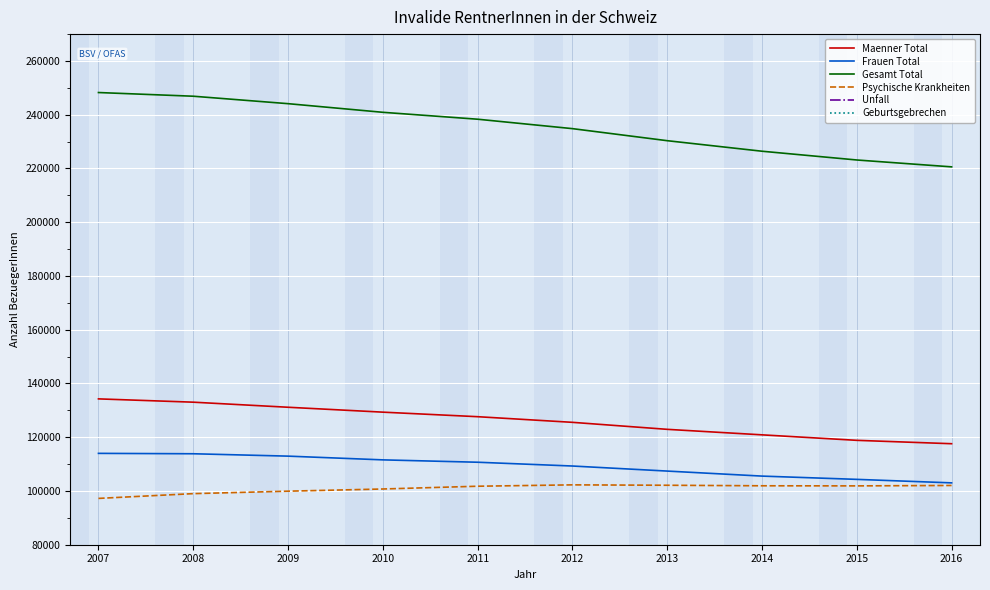

What is the value of the Psychische Krankheiten point at the 5th from the left?

101766